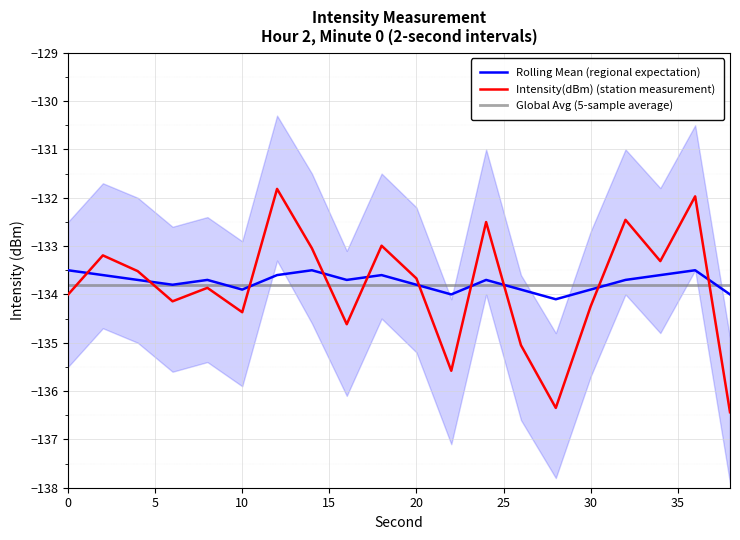

Is it true that Rolling Mean (regional expectation) equals -70.8 at 10?

False